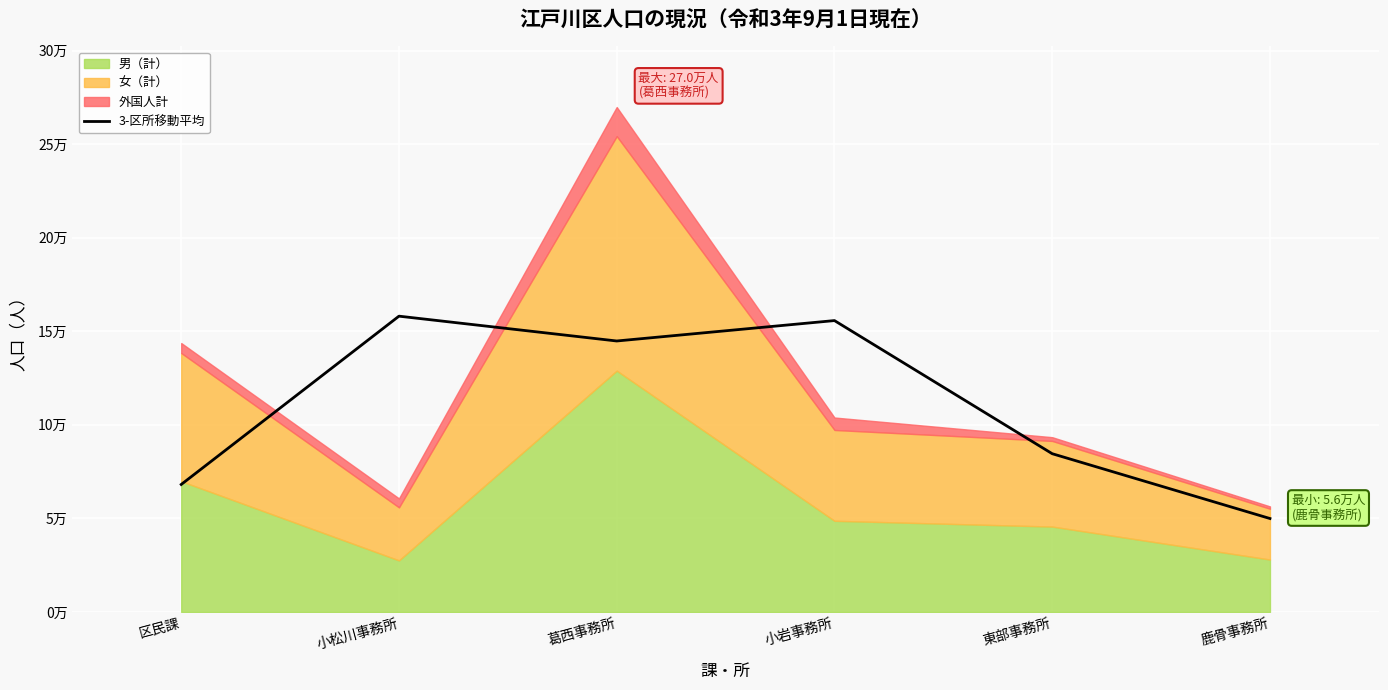

The value at 東部事務所 is 84589.0. True or false?

True